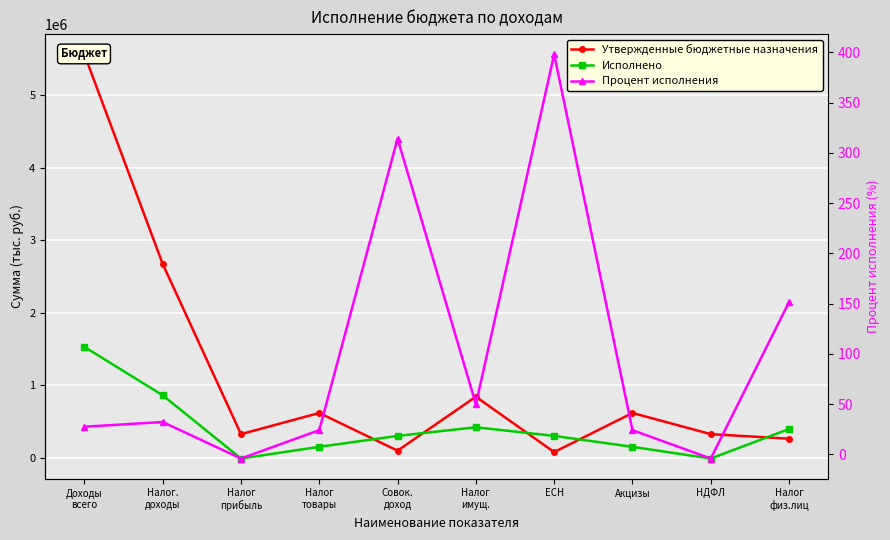

How many lines are shown in the chart?

3